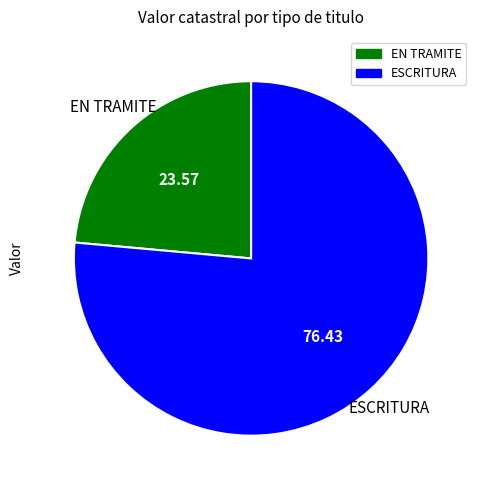

Count the number of slices in the pie.

2